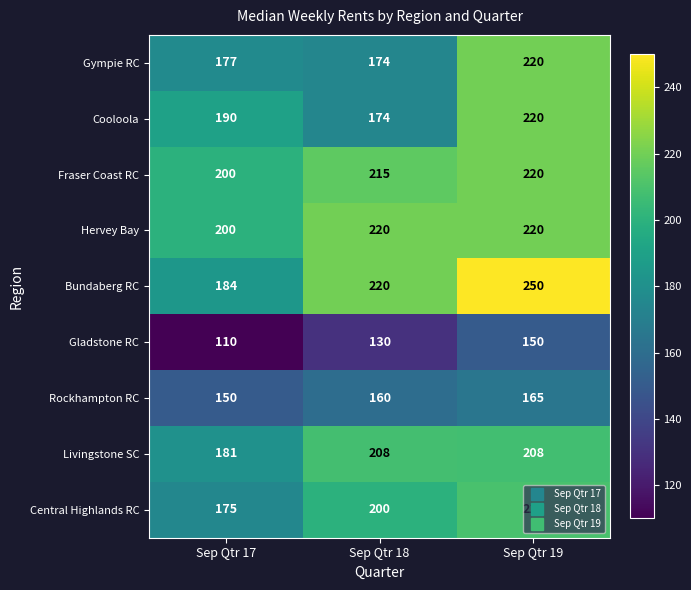

What is the minimum value shown in the chart?

110